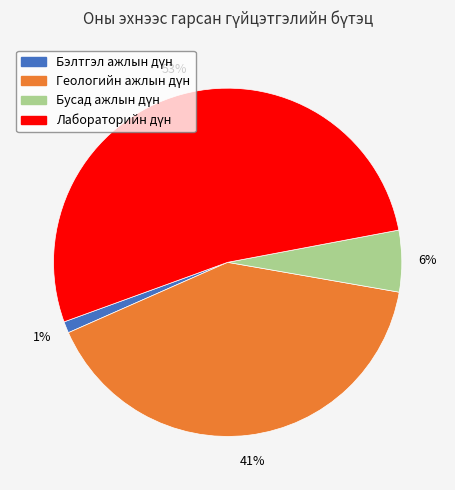

Is there a majority slice in this chart?

Yes